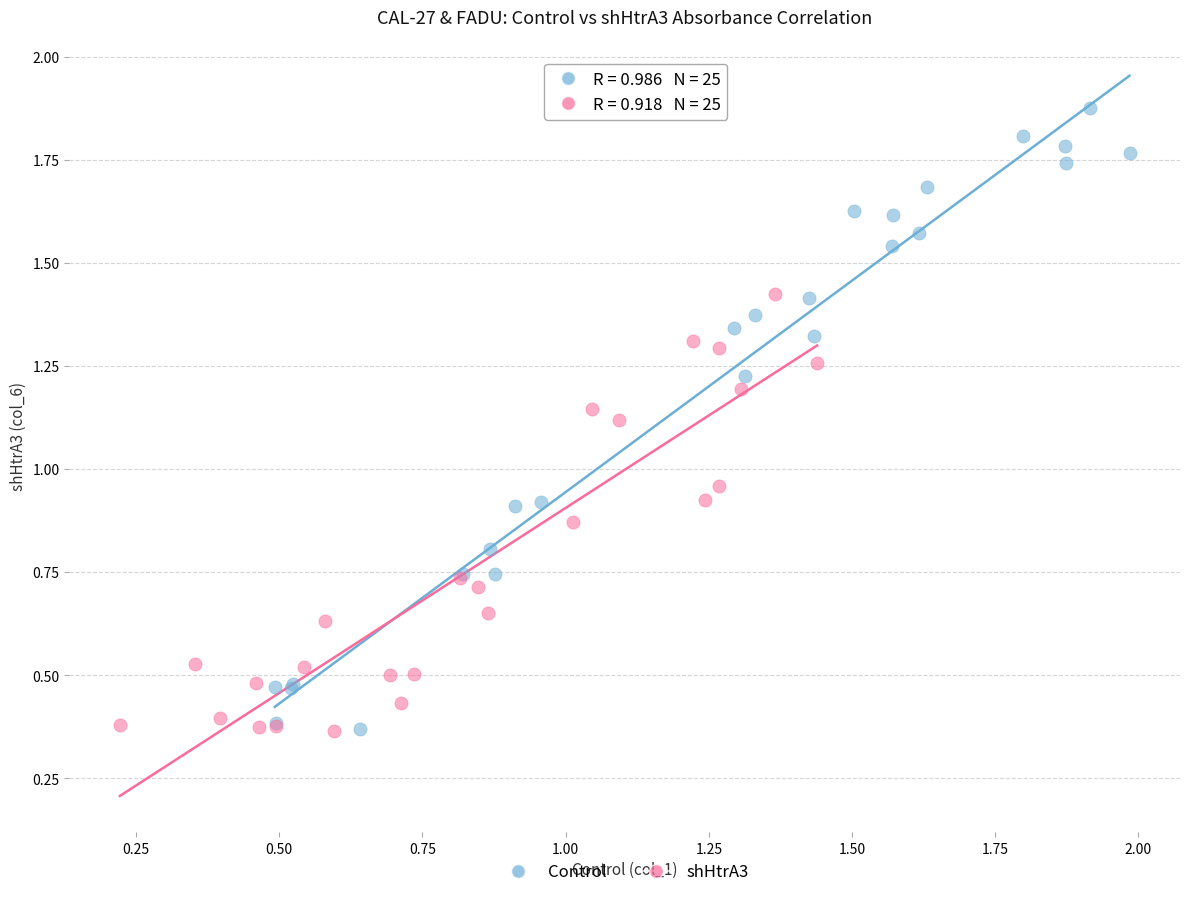

Which series reaches the maximum Y coordinate?

Control